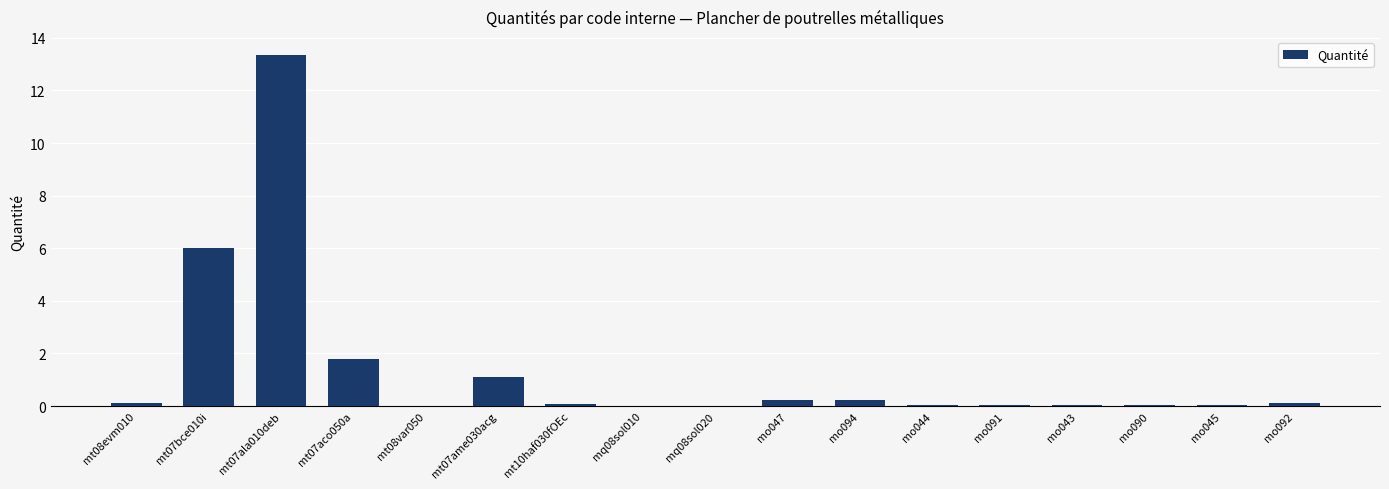

Are the bars horizontal?

No